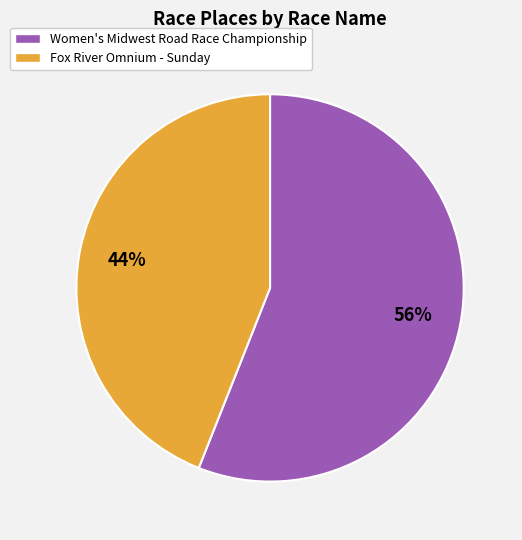

Between Women's Midwest Road Race Championship and Fox River Omnium - Sunday, which is larger?

Women's Midwest Road Race Championship